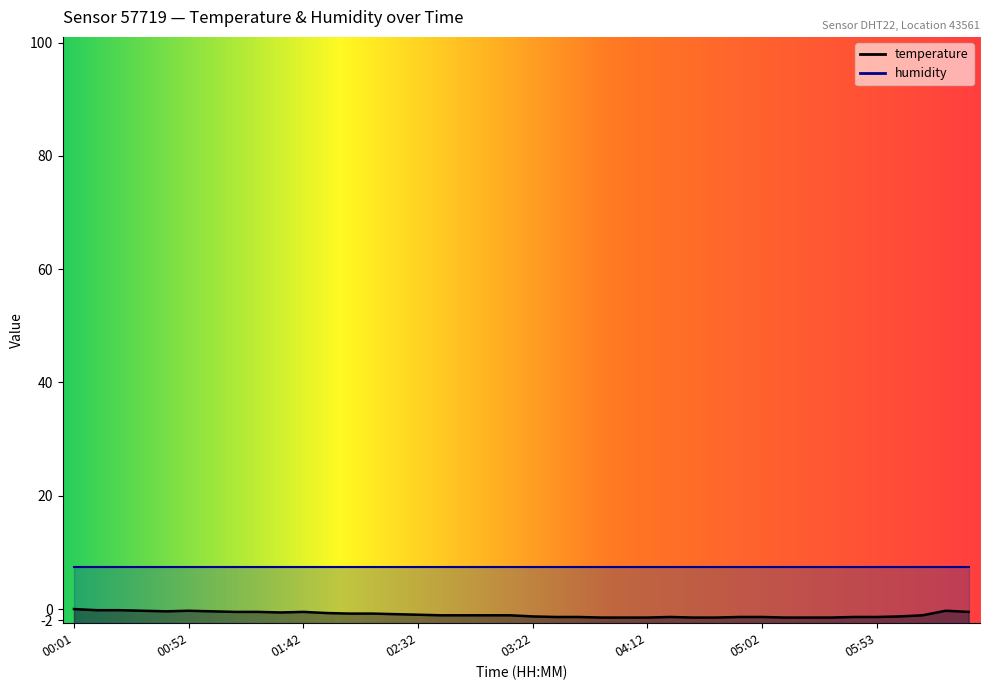

Reading left to right, what are all the values shown in this chart?

00:01=0.0	00:11=-0.2	00:21=-0.2	00:31=-0.3	00:41=-0.4	00:52=-0.3	01:02=-0.4	01:12=-0.5	01:22=-0.5	01:32=-0.6	01:42=-0.5	01:52=-0.7	02:02=-0.8	02:12=-0.8	02:22=-0.9	02:32=-1.0	02:42=-1.1	02:52=-1.1	03:02=-1.1	03:12=-1.1	03:22=-1.3	03:32=-1.4	03:42=-1.4	03:52=-1.5	04:02=-1.5	04:12=-1.5	04:22=-1.4	04:32=-1.5	04:42=-1.5	04:52=-1.4	05:02=-1.4	05:13=-1.5	05:23=-1.5	05:33=-1.5	05:43=-1.4	05:53=-1.4	06:03=-1.3	06:13=-1.1	06:23=-0.3	06:33=-0.5